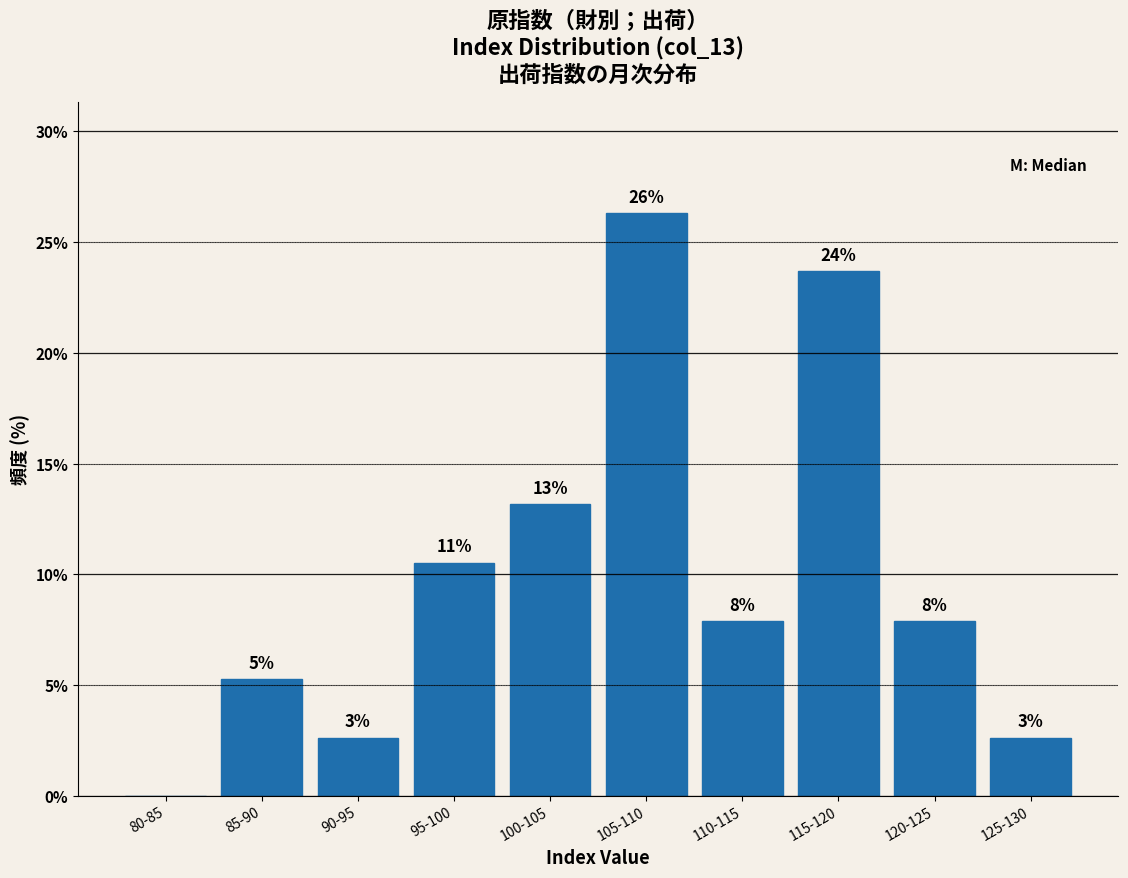

Are the bars horizontal?

No